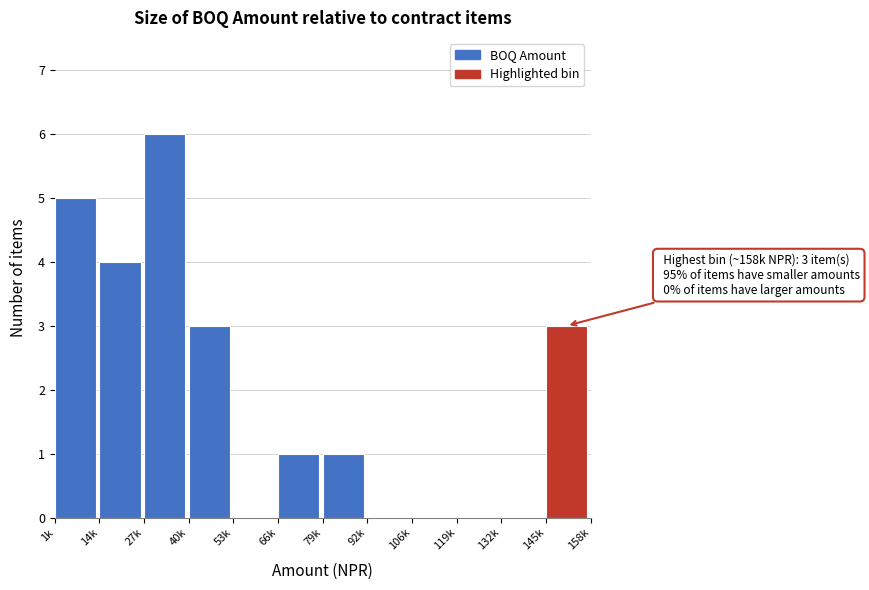

Reading left to right, transcribe all the data shown in this chart.

1k=5	14k=4	27k=6	40k=3	53k=0	66k=1	79k=1	92k=0	106k=0	119k=0	132k=0	145k=3